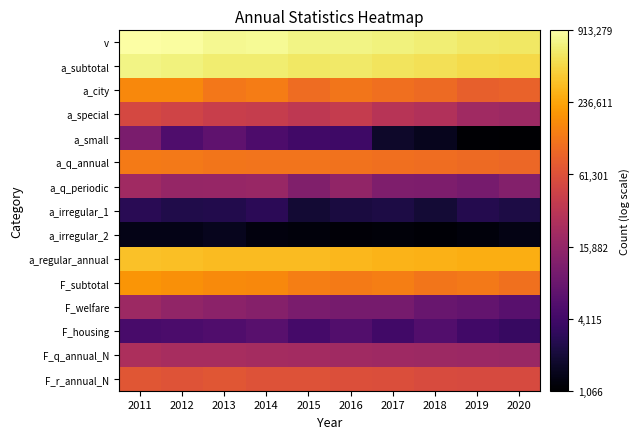

Which series has the widest spread of values?

a_small